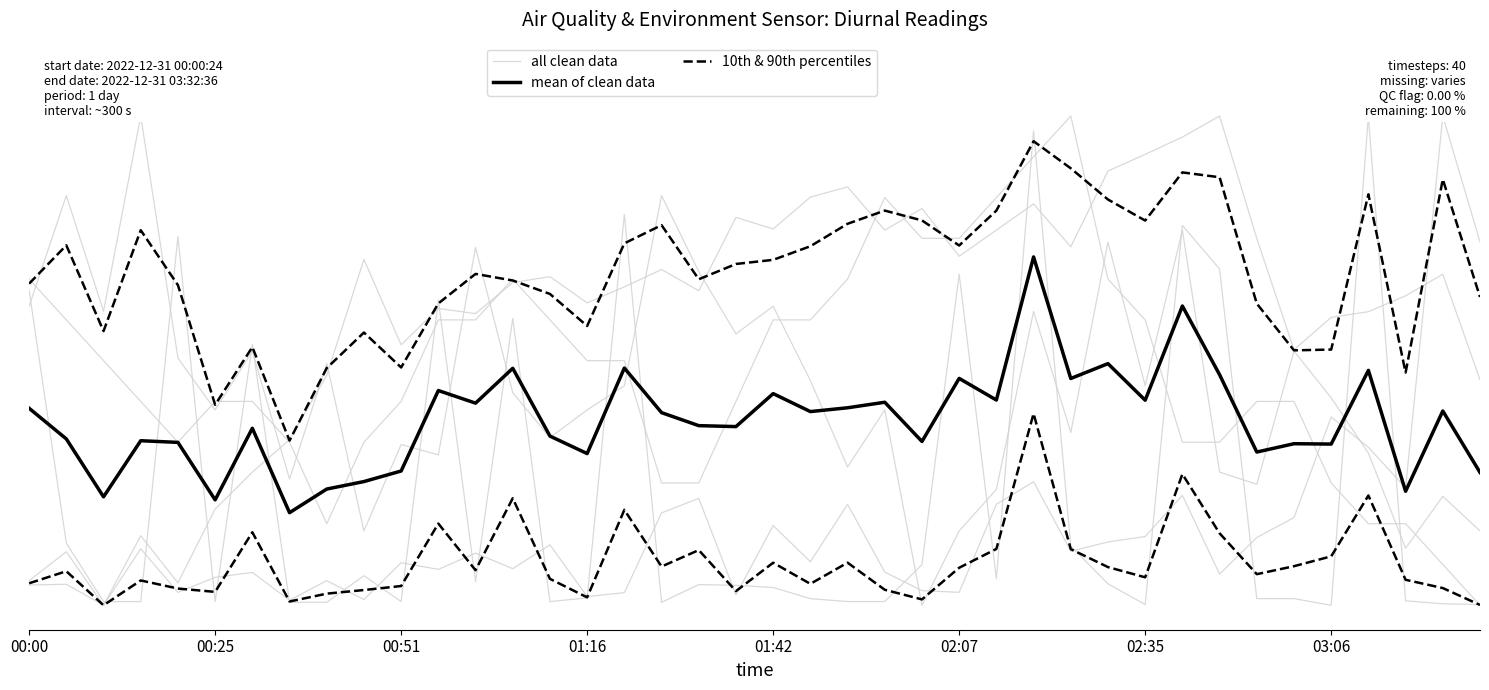

The value of mean of clean data at 00:51 is 0.3. True or false?

True